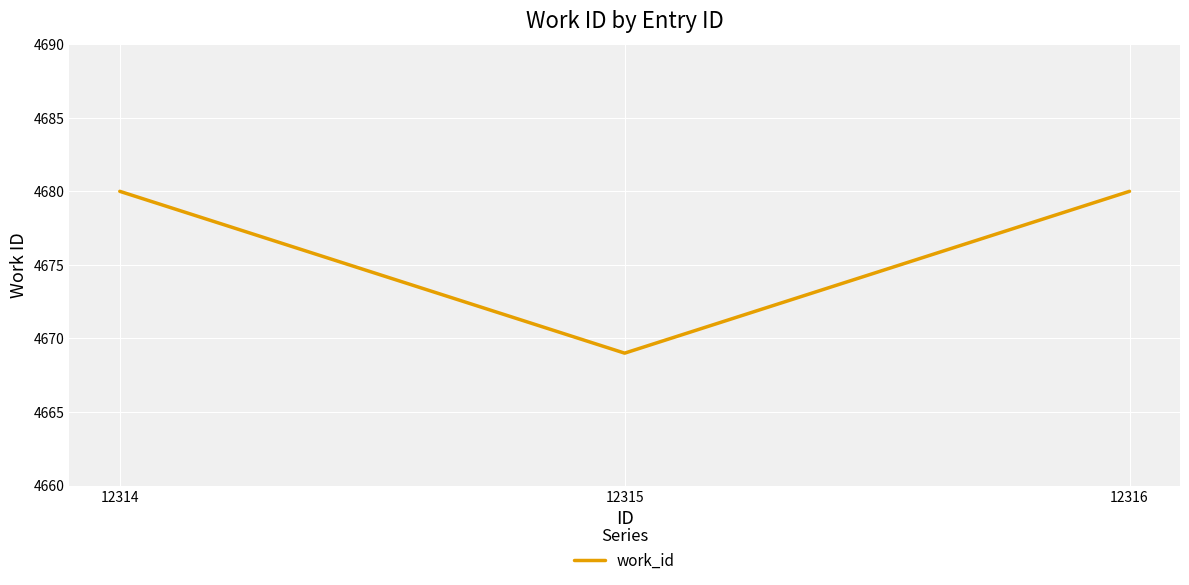

Between 12314 and 12315, which is larger?

12314